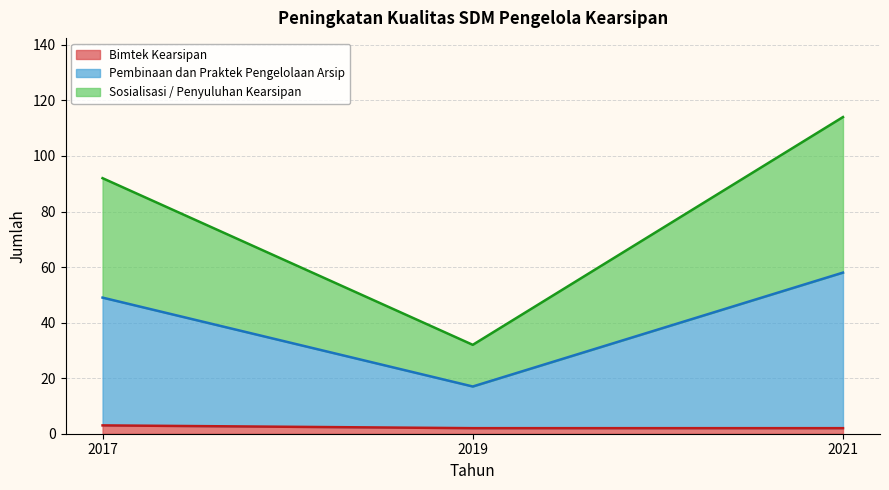

Rank the series at 2021 from lowest to highest value.

Bimtek Kearsipan, Pembinaan dan Praktek Pengelolaan Arsip, Sosialisasi / Penyuluhan Kearsipan